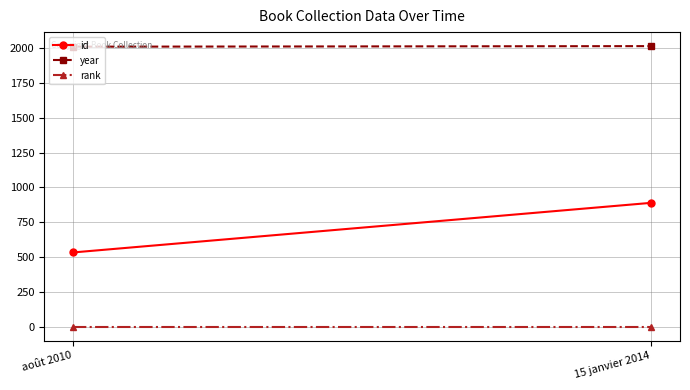

Which label corresponds to the largest value in the chart?

15 janvier 2014